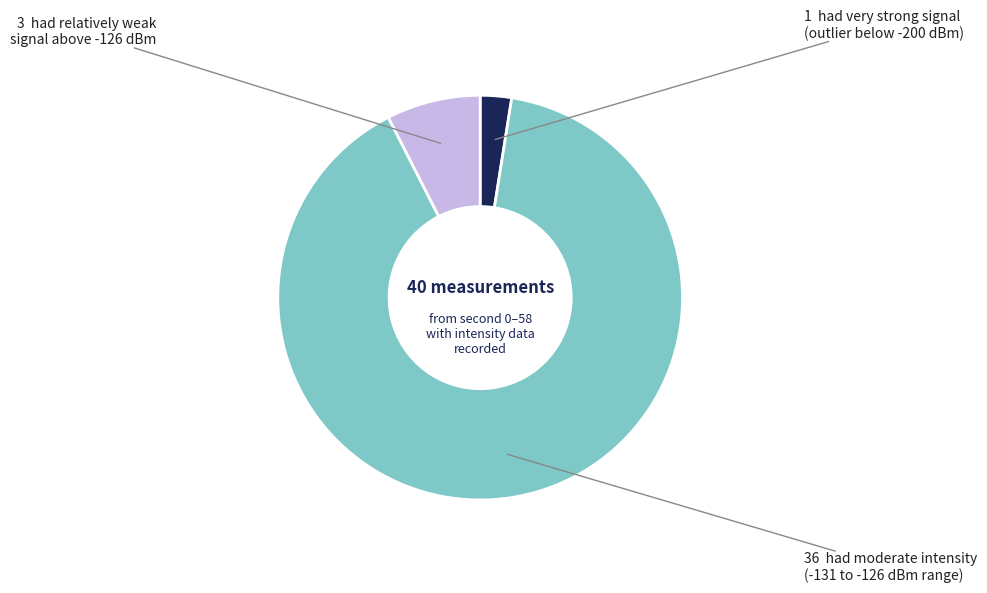

Is there a majority slice in this chart?

Yes